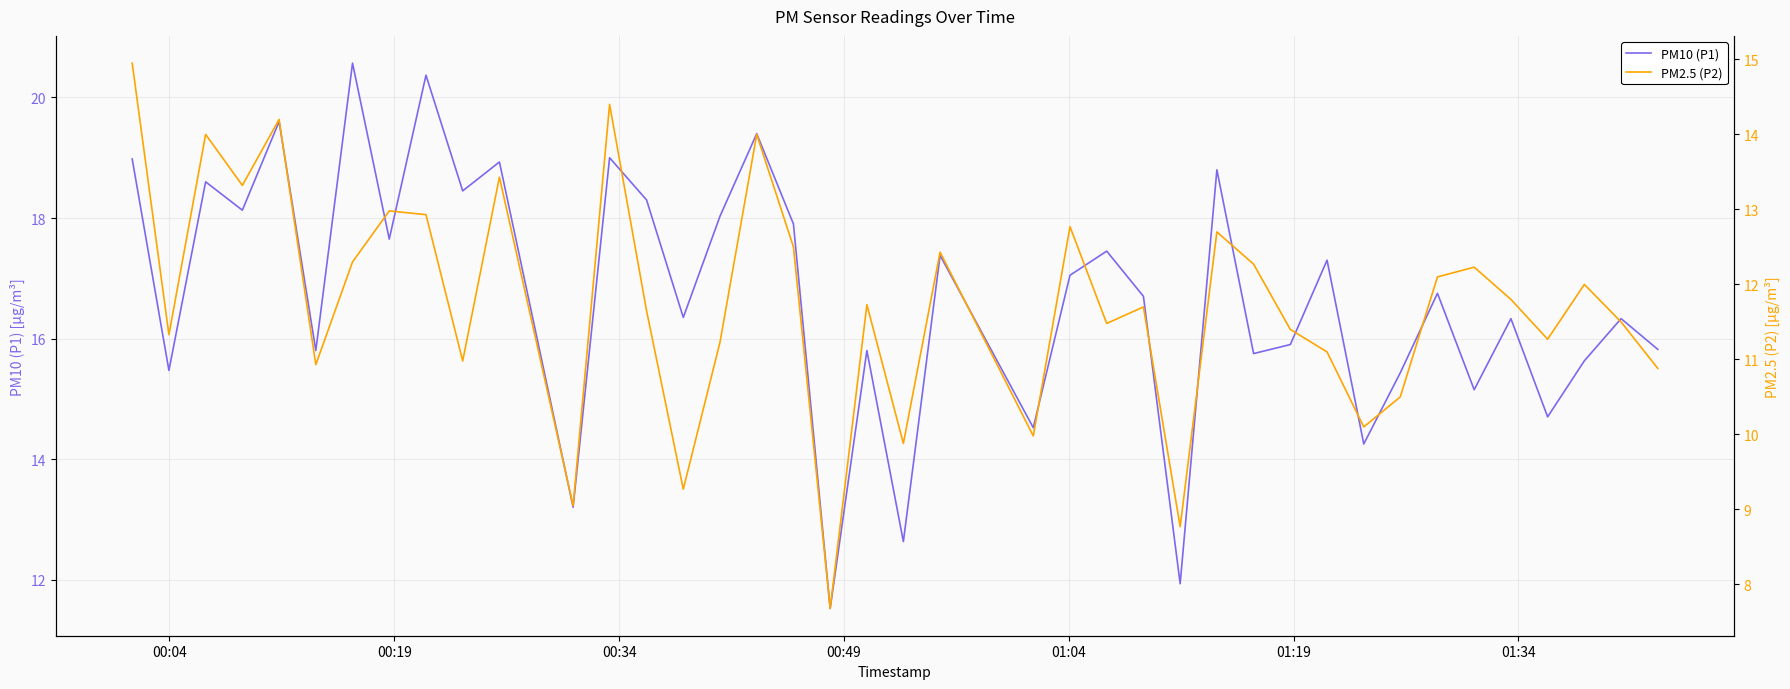

What is the difference between the second highest and minimum values in the PM2.5 (P2) series?

6.7